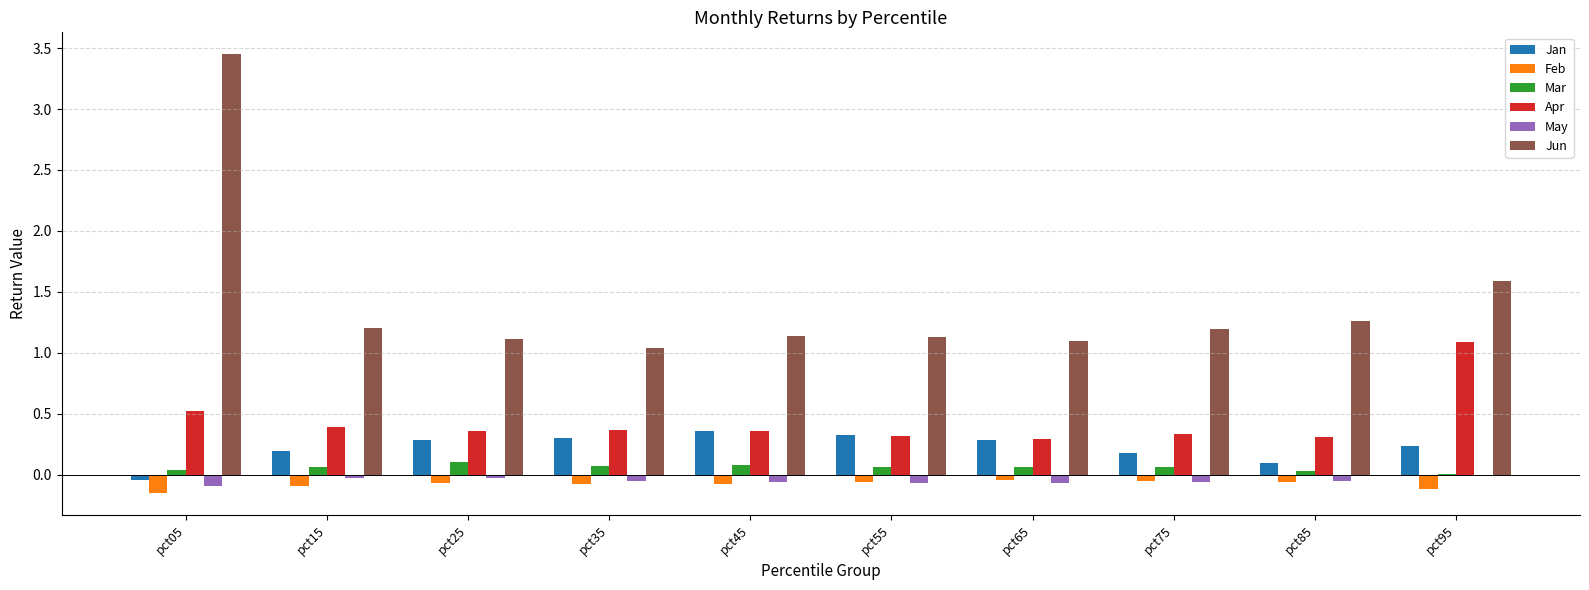

Are the bars grouped side by side (vs. stacked)?

Yes